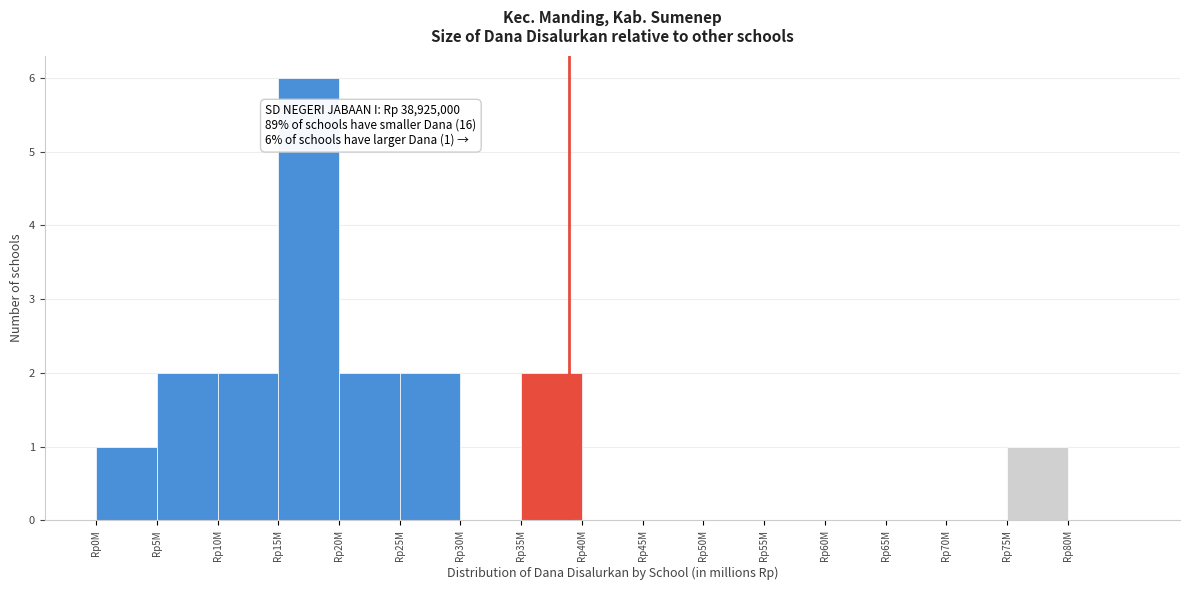

Reading left to right, extract all data points from this chart.

Rp0M=1	Rp5M=2	Rp10M=2	Rp15M=6	Rp20M=2	Rp25M=2	Rp30M=0	Rp35M=2	Rp40M=0	Rp45M=0	Rp50M=0	Rp55M=0	Rp60M=0	Rp65M=0	Rp70M=0	Rp75M=1	Rp80M=0